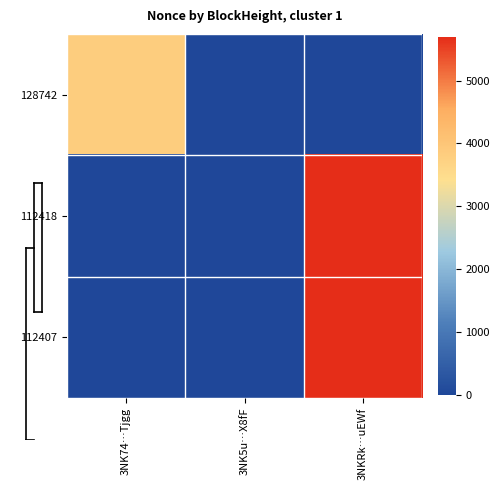

Which series has the largest total across all categories?

112418